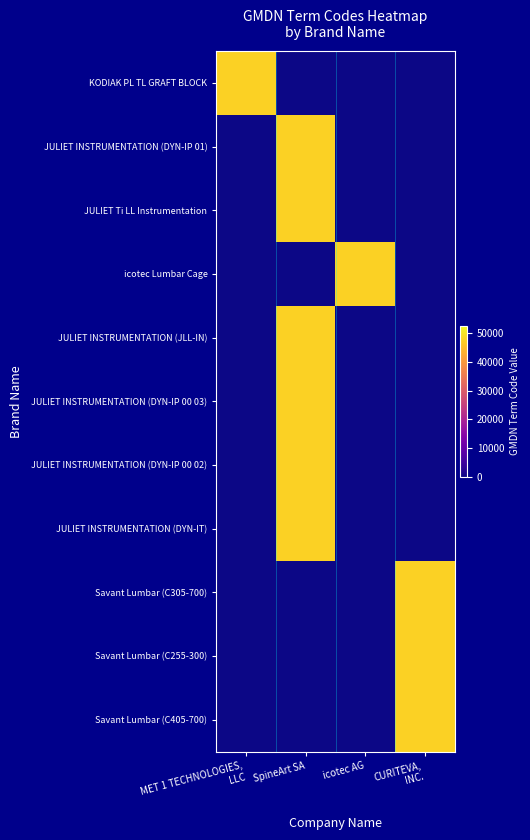

Reading right to left, extract all data points from this chart.

KODIAK PL TL GRAFT BLOCK: CURITEVA,
INC.=0	icotec AG=0	SpineArt SA=0	MET 1 TECHNOLOGIES,
LLC=47743
JULIET INSTRUMENTATION (DYN-IP 01): CURITEVA,
INC.=0	icotec AG=0	SpineArt SA=47743	MET 1 TECHNOLOGIES,
LLC=0
JULIET Ti LL Instrumentation: CURITEVA,
INC.=0	icotec AG=0	SpineArt SA=47743	MET 1 TECHNOLOGIES,
LLC=0
icotec Lumbar Cage: CURITEVA,
INC.=0	icotec AG=47743	SpineArt SA=0	MET 1 TECHNOLOGIES,
LLC=0
JULIET INSTRUMENTATION (JLL-IN): CURITEVA,
INC.=0	icotec AG=0	SpineArt SA=47743	MET 1 TECHNOLOGIES,
LLC=0
JULIET INSTRUMENTATION (DYN-IP 00 03): CURITEVA,
INC.=0	icotec AG=0	SpineArt SA=47743	MET 1 TECHNOLOGIES,
LLC=0
JULIET INSTRUMENTATION (DYN-IP 00 02): CURITEVA,
INC.=0	icotec AG=0	SpineArt SA=47743	MET 1 TECHNOLOGIES,
LLC=0
JULIET INSTRUMENTATION (DYN-IT): CURITEVA,
INC.=0	icotec AG=0	SpineArt SA=47743	MET 1 TECHNOLOGIES,
LLC=0
Savant Lumbar (C305-700): CURITEVA,
INC.=47743	icotec AG=0	SpineArt SA=0	MET 1 TECHNOLOGIES,
LLC=0
Savant Lumbar (C255-300): CURITEVA,
INC.=47743	icotec AG=0	SpineArt SA=0	MET 1 TECHNOLOGIES,
LLC=0
Savant Lumbar (C405-700): CURITEVA,
INC.=47743	icotec AG=0	SpineArt SA=0	MET 1 TECHNOLOGIES,
LLC=0